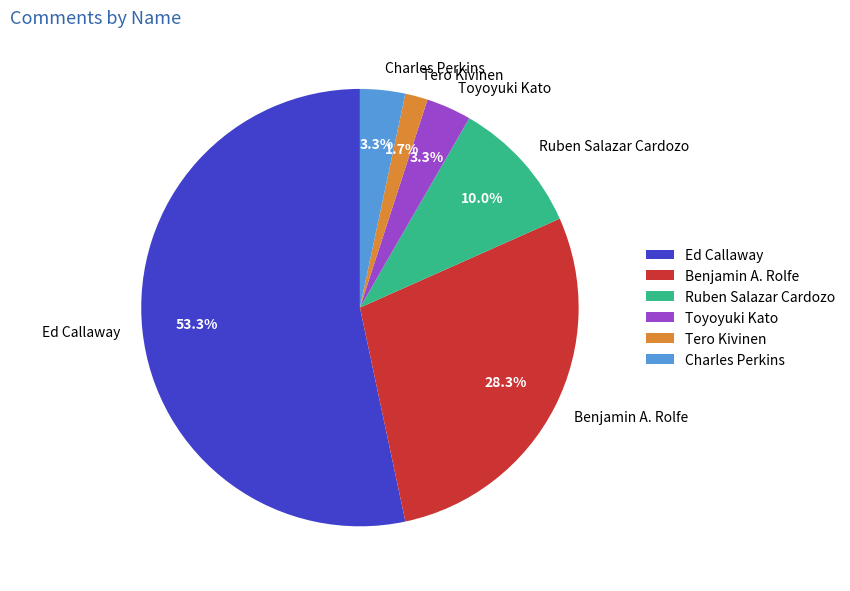

Which slice is the largest?

Ed Callaway